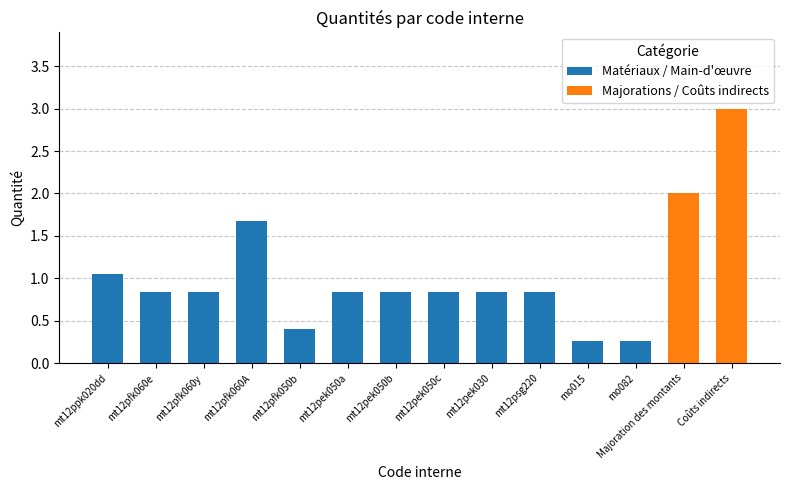

Are the bars horizontal?

No